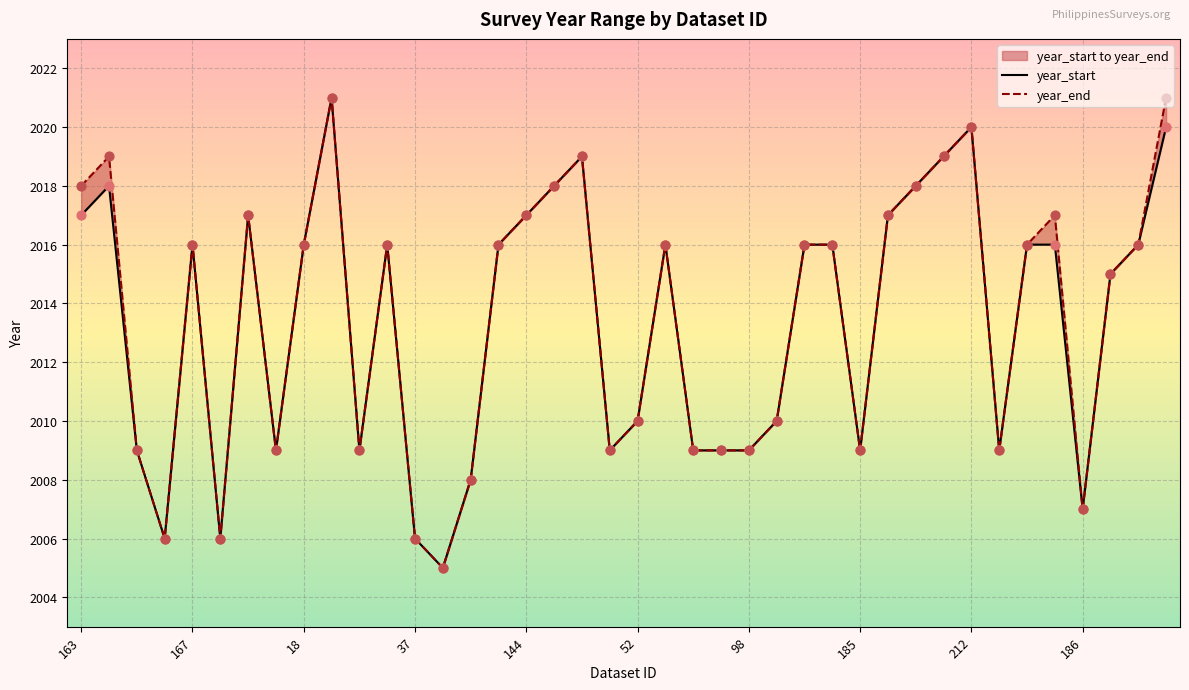

What is the total value across all series at 167?

4032